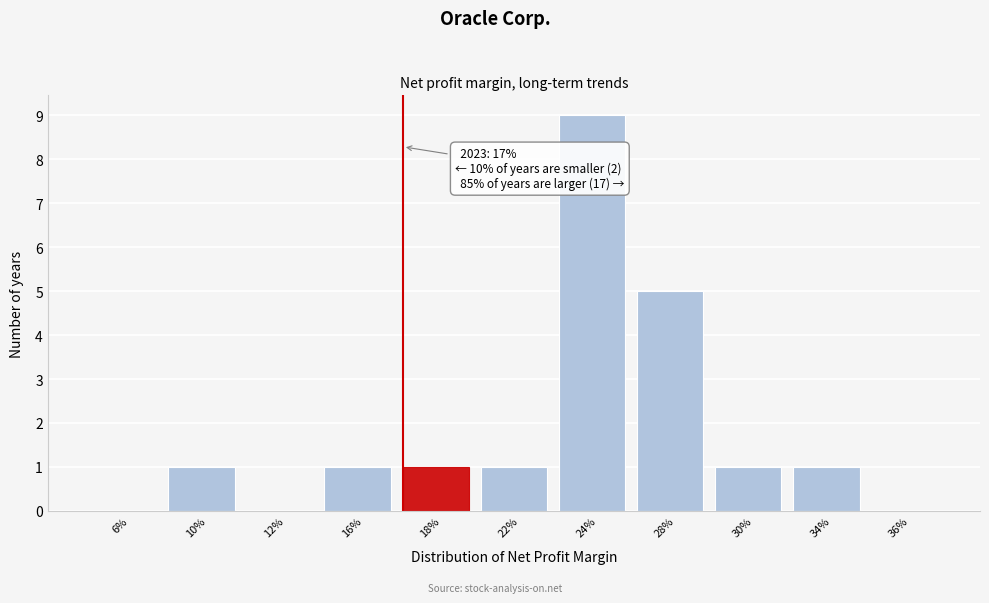

Reading right to left, what are all the values shown in this chart?

36%=0	34%=1	30%=1	28%=5	24%=9	22%=1	18%=1	16%=1	12%=0	10%=1	6%=0